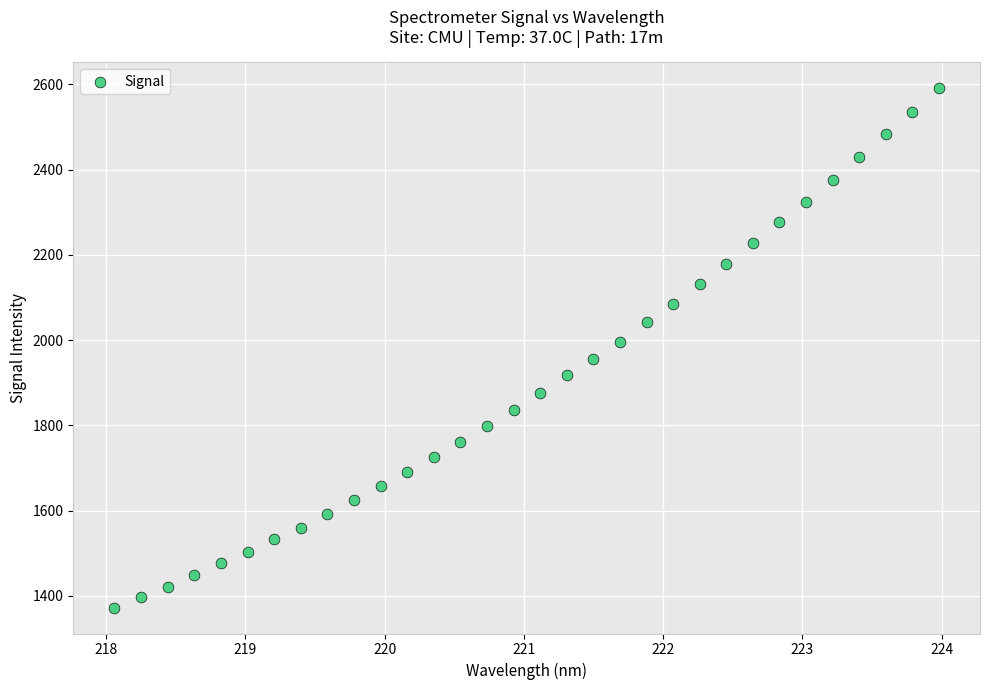

What is the range of X values (max minus min)?

5.9